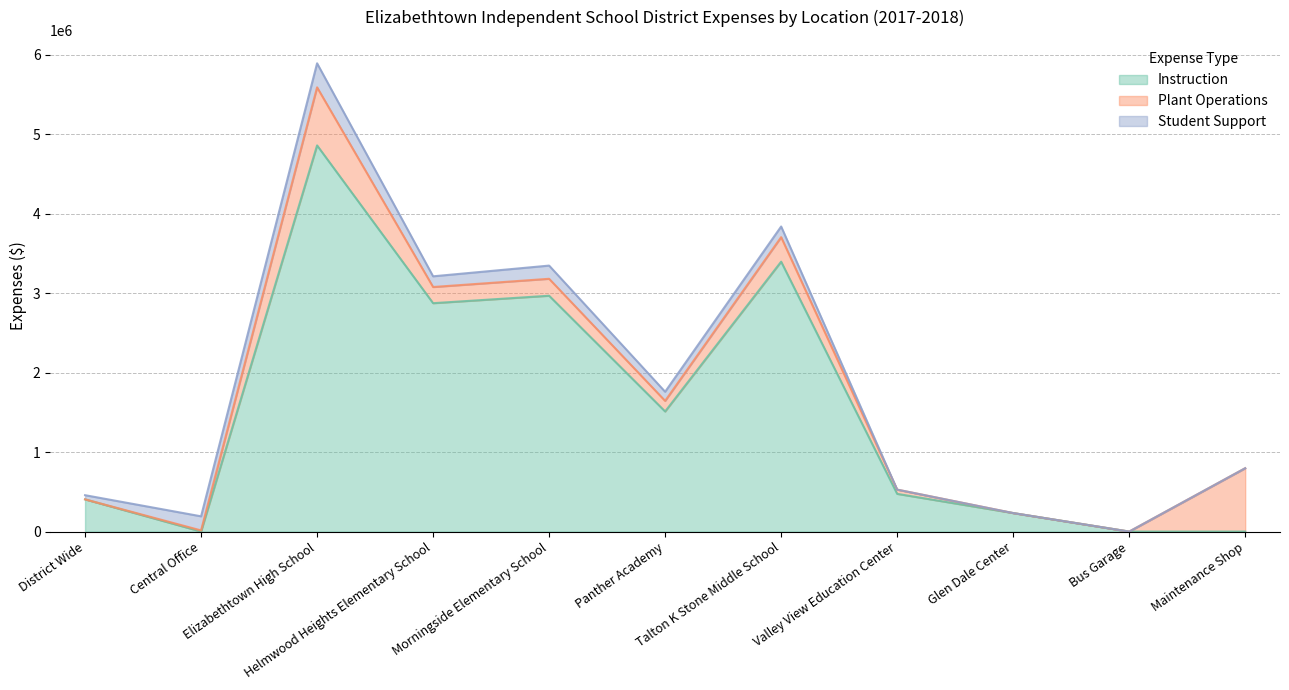

Reading right to left, transcribe all the data shown in this chart.

Instruction: Maintenance Shop=0.0	Bus Garage=0.0	Glen Dale Center=233040.5	Valley View Education Center=474917.4	Talton K Stone Middle School=3397074.2	Panther Academy=1511671.7	Morningside Elementary School=2968486.9	Helmwood Heights Elementary School=2874670.5	Elizabethtown High School=4860505.4	Central Office=417.4	District Wide=405487.0
Plant Operations: Maintenance Shop=797519.8	Bus Garage=0.0	Glen Dale Center=0.0	Valley View Education Center=53208.4	Talton K Stone Middle School=308582.5	Panther Academy=133432.8	Morningside Elementary School=213280.1	Helmwood Heights Elementary School=203616.8	Elizabethtown High School=730847.4	Central Office=14209.3	District Wide=0.0
Student Support: Maintenance Shop=0.0	Bus Garage=0.0	Glen Dale Center=0.0	Valley View Education Center=0.0	Talton K Stone Middle School=134165.6	Panther Academy=114839.6	Morningside Elementary School=166109.3	Helmwood Heights Elementary School=134657.1	Elizabethtown High School=302610.4	Central Office=177499.5	District Wide=52577.4